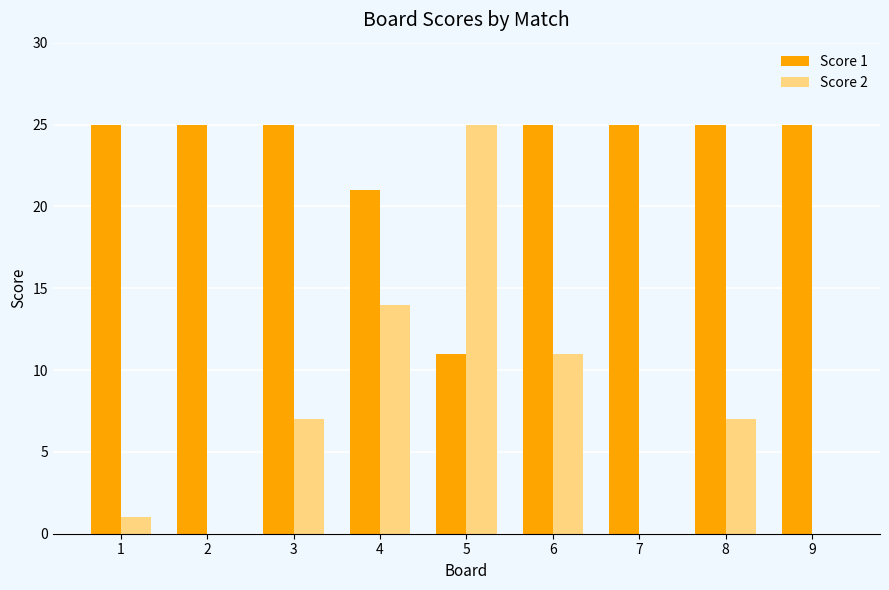

What is the sum of the Score 1 values at 1 and 8?

50